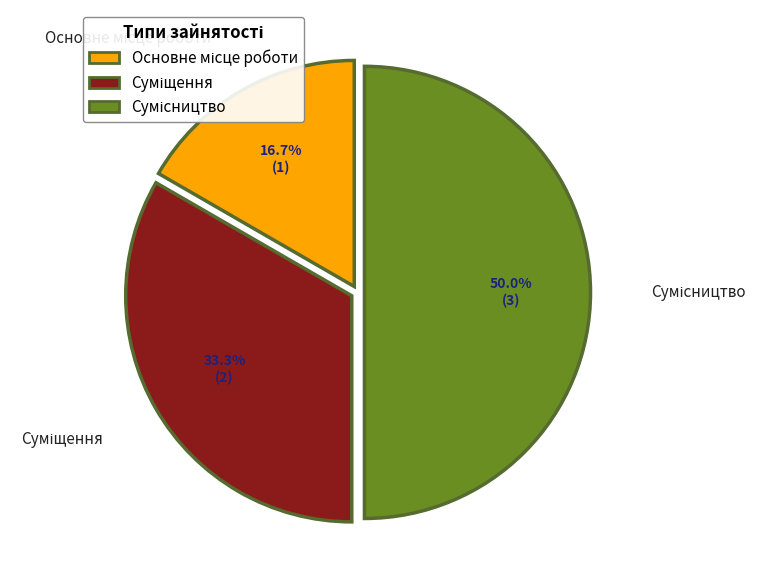

Does any single category account for the majority?

No